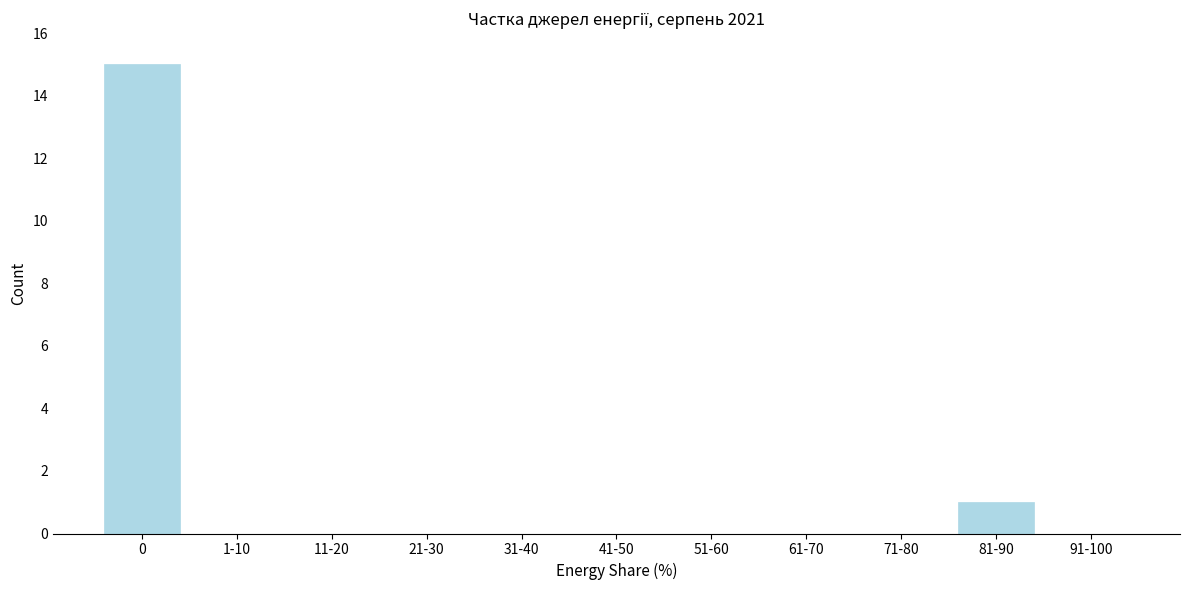

Reading left to right, list all the values displayed in this chart.

0=15	1-10=0	11-20=0	21-30=0	31-40=0	41-50=0	51-60=0	61-70=0	71-80=0	81-90=1	91-100=0